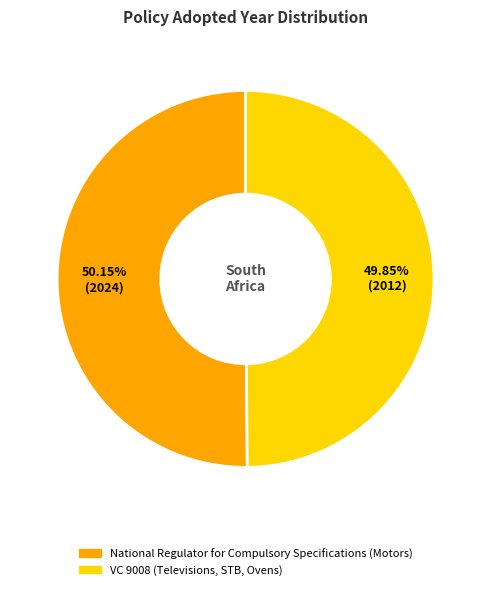

Rank the categories by value from lowest to highest.

VC 9008 (Televisions, STB, Ovens), National Regulator for Compulsory Specifications (Motors)